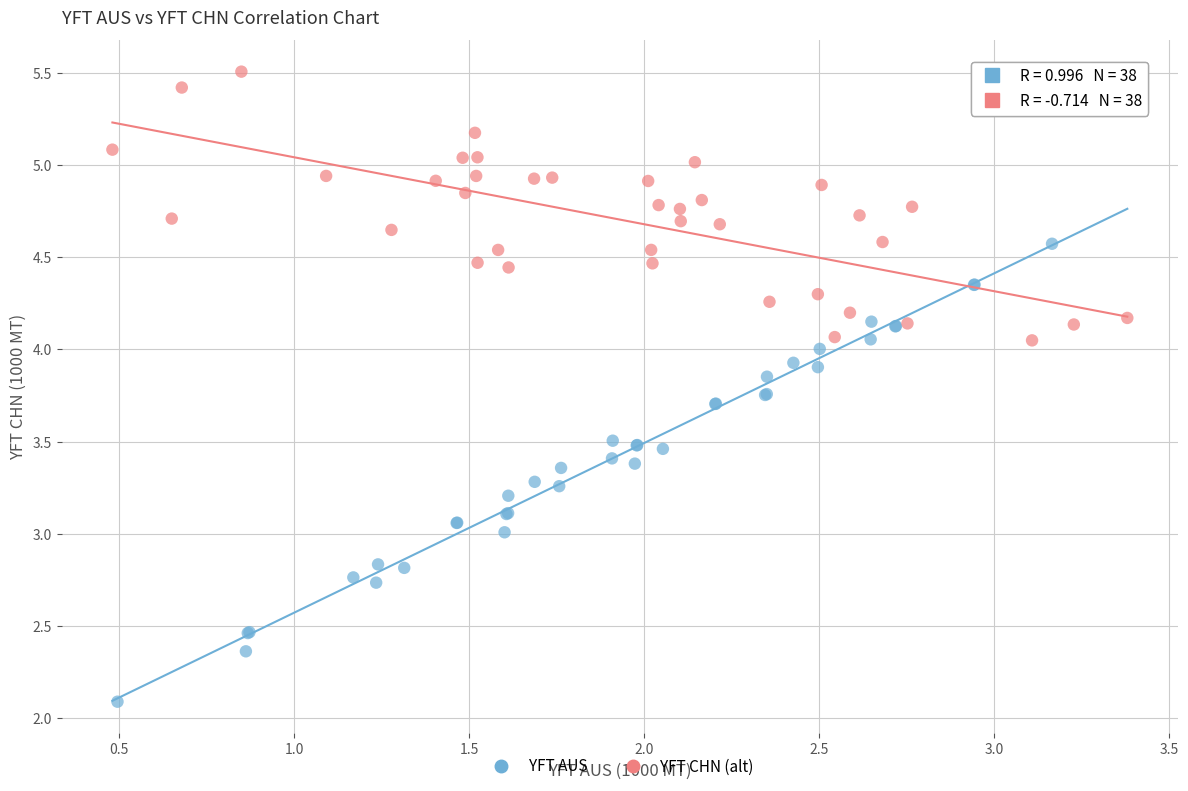

Which series has the widest spread of Y values?

YFT AUS